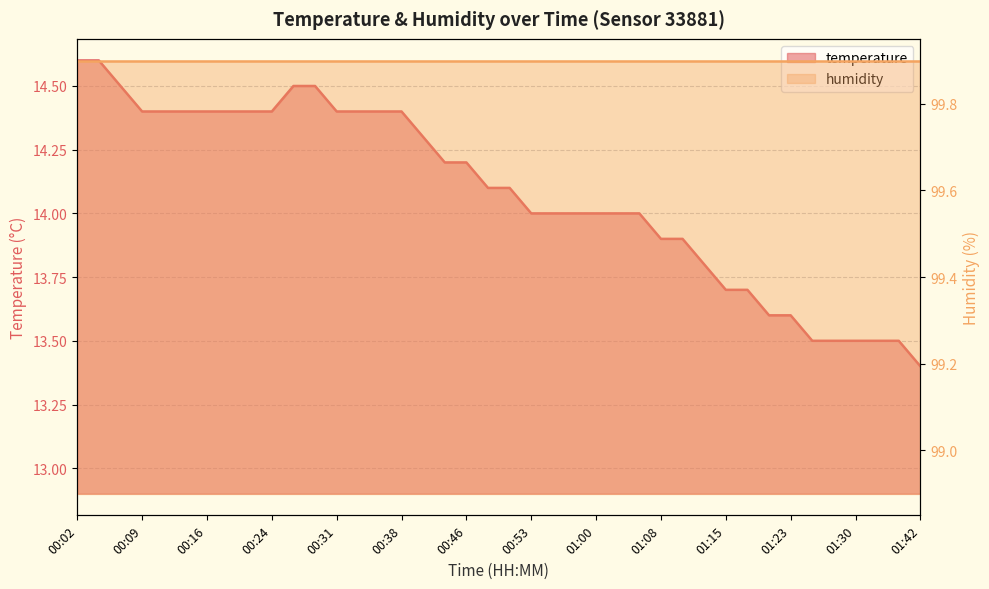

How many values exceed 14?

21